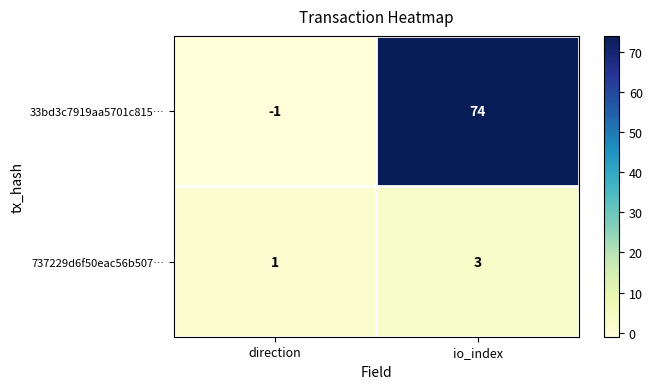

What is the spread (max minus min) of values at io_index?

71